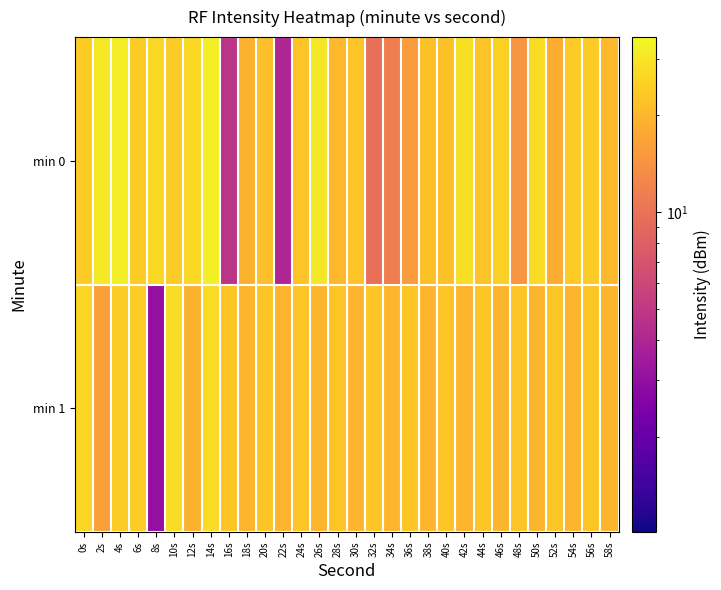

How many data points does each series have?

30